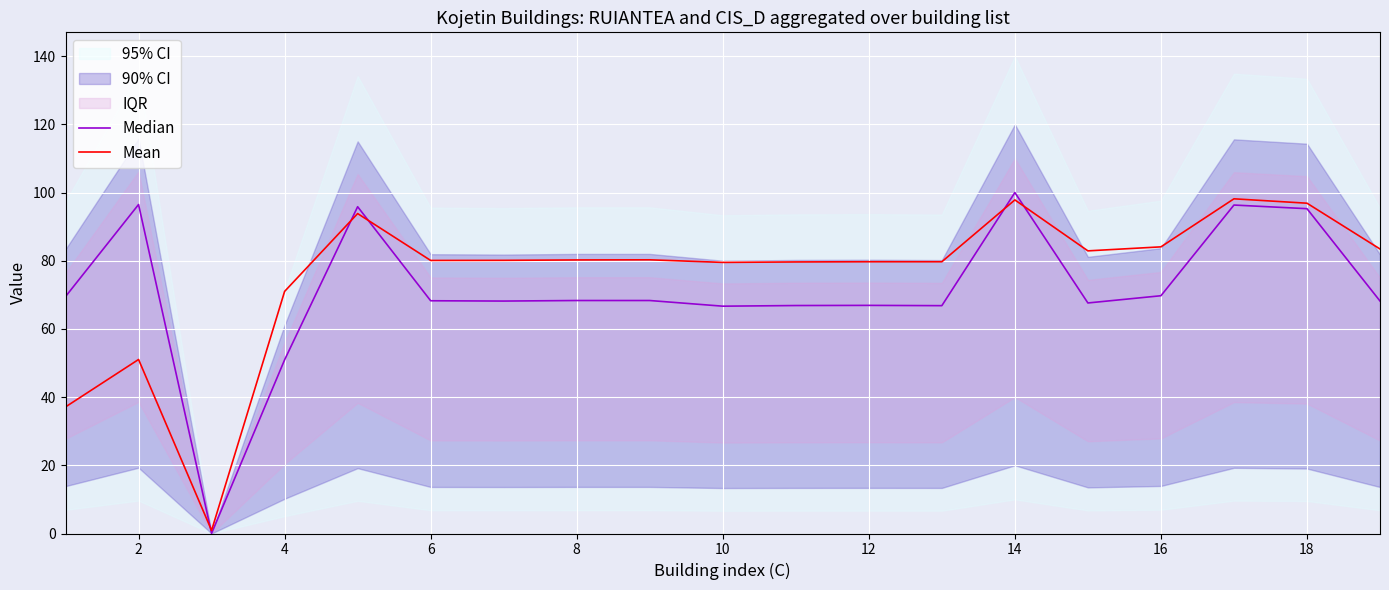

What is the minimum value for Mean?

0.9